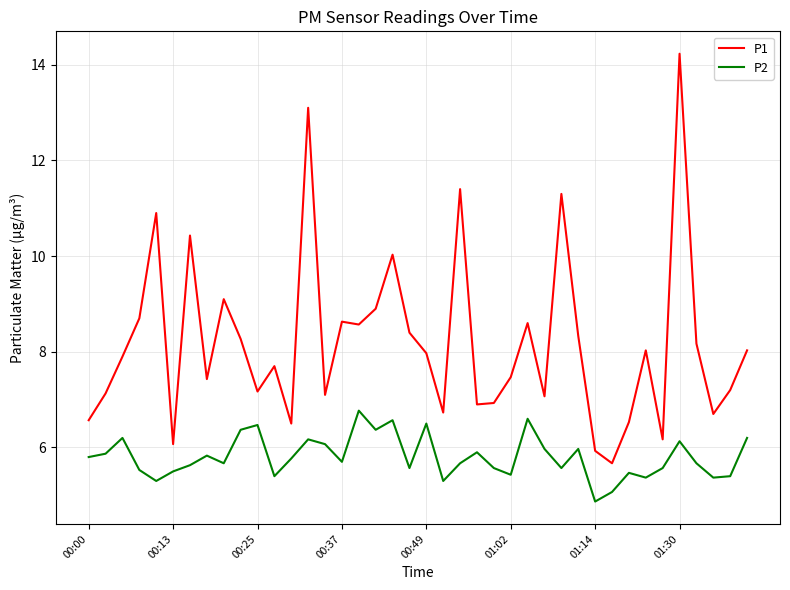

What is the maximum value for P2?

6.8